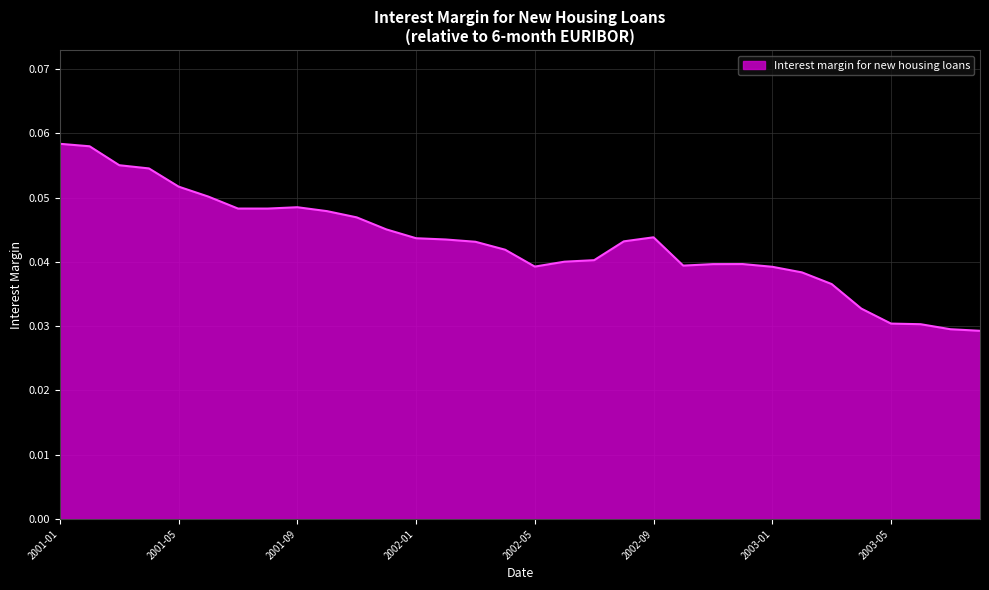

Reading left to right, transcribe all the data shown in this chart.

2001-01=0.1	2001-02=0.1	2001-03=0.1	2001-04=0.1	2001-05=0.1	2001-06=0.1	2001-07=0.0	2001-08=0.0	2001-09=0.0	2001-10=0.0	2001-11=0.0	2001-12=0.0	2002-01=0.0	2002-02=0.0	2002-03=0.0	2002-04=0.0	2002-05=0.0	2002-06=0.0	2002-07=0.0	2002-08=0.0	2002-09=0.0	2002-10=0.0	2002-11=0.0	2002-12=0.0	2003-01=0.0	2003-02=0.0	2003-03=0.0	2003-04=0.0	2003-05=0.0	2003-06=0.0	2003-07=0.0	2003-08=0.0